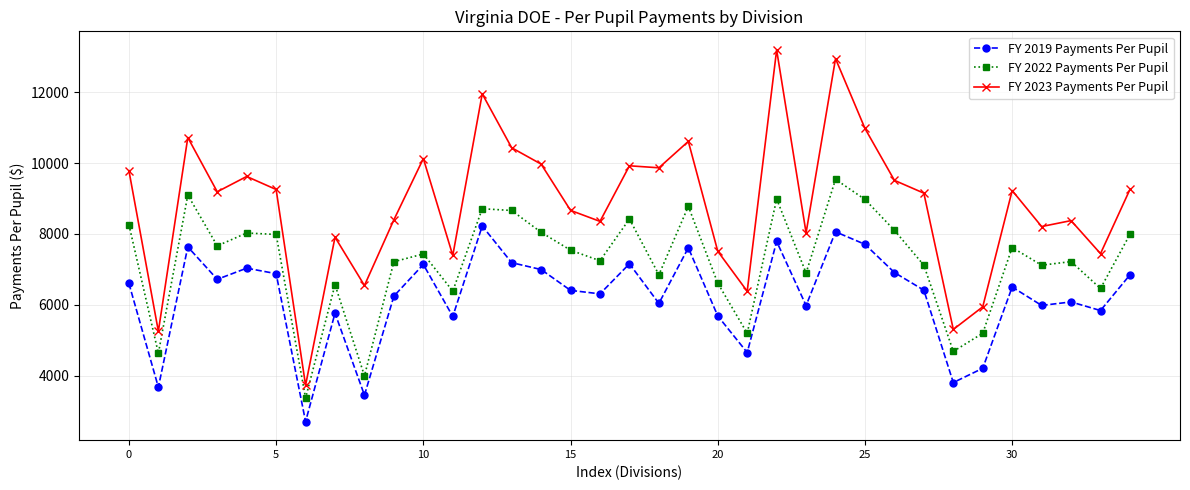

What is the sum of all FY 2023 Payments Per Pupil values?

309145.5